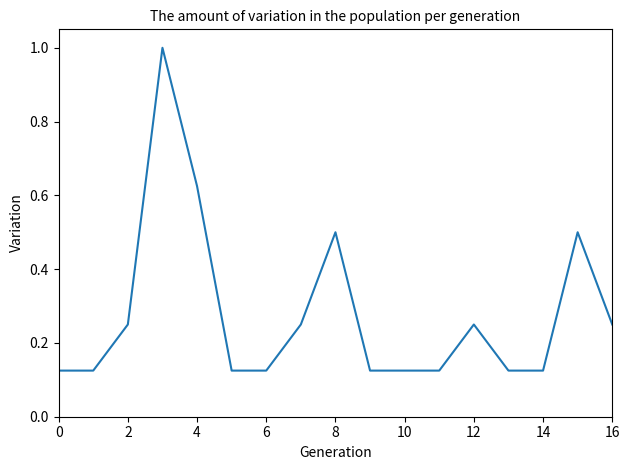

What is the maximum value shown in the chart?

1.0